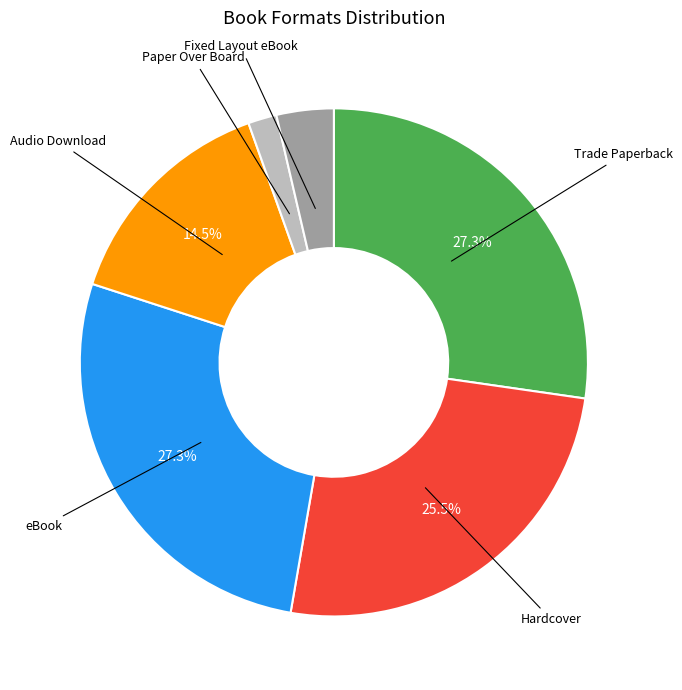

Is there any slice that represents more than half of the pie?

No